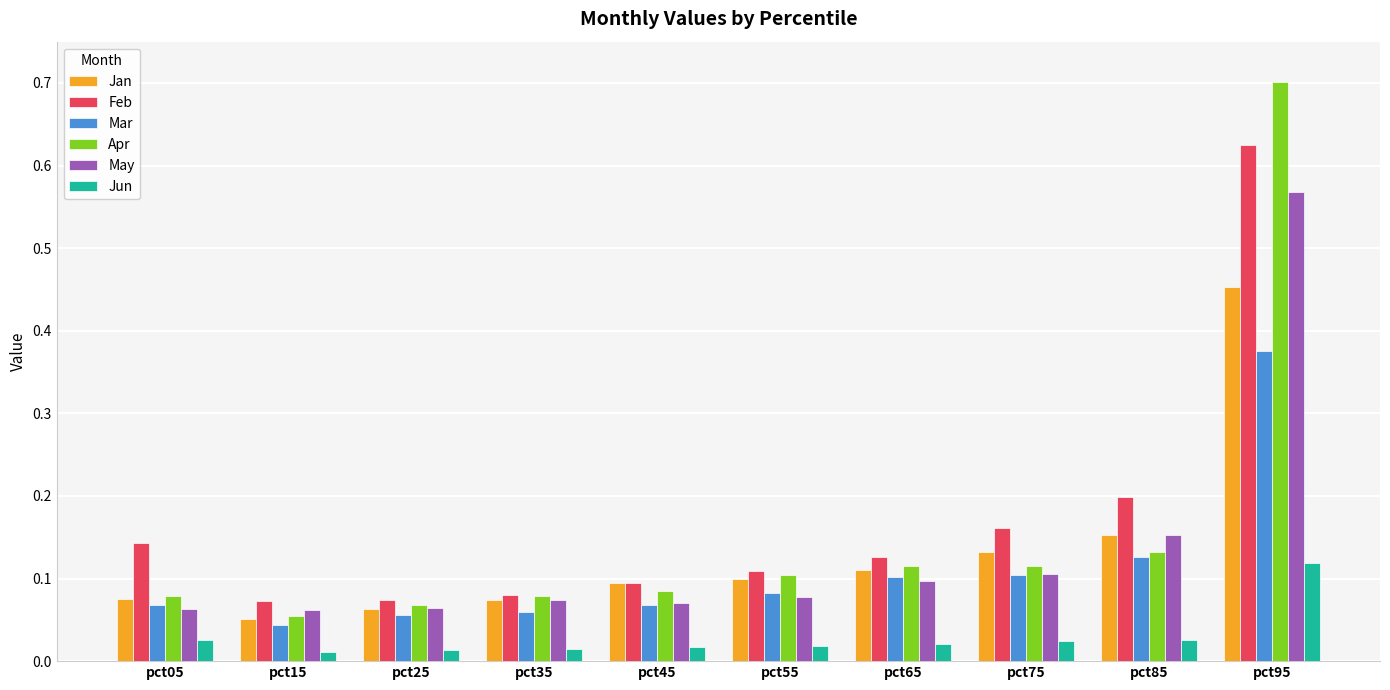

Is it true that Feb equals 0.1 at pct15?

True